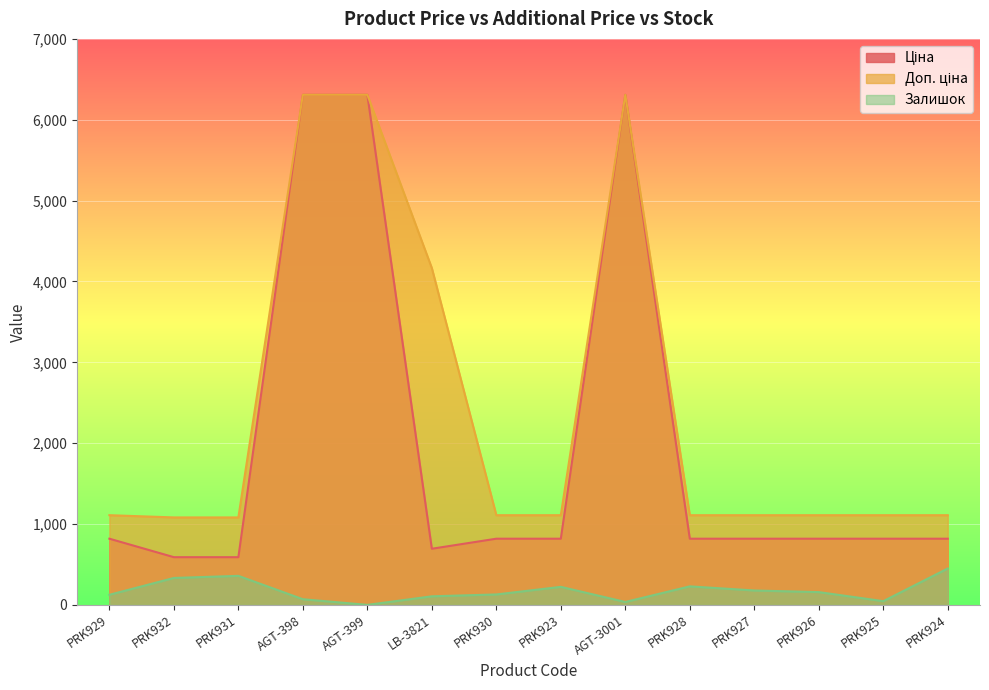

What is the average value of the Залишок series?

174.4